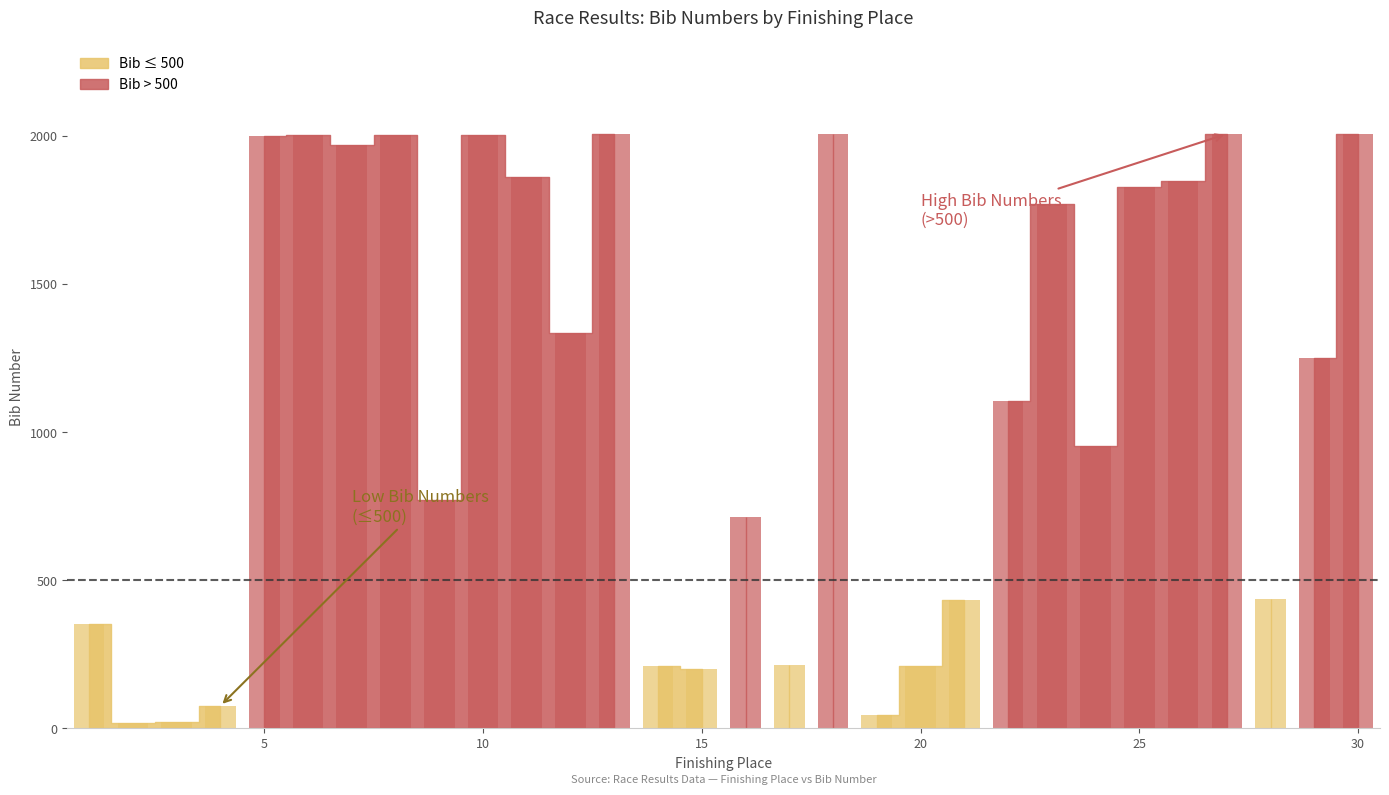

What is the sum of all values?

33653